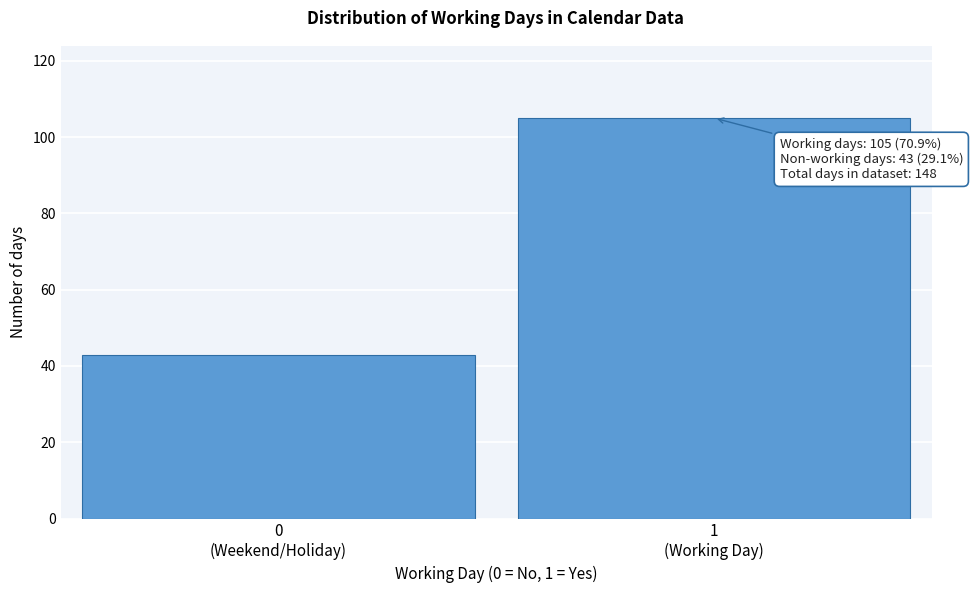

Reading right to left, list all the values displayed in this chart.

105	43